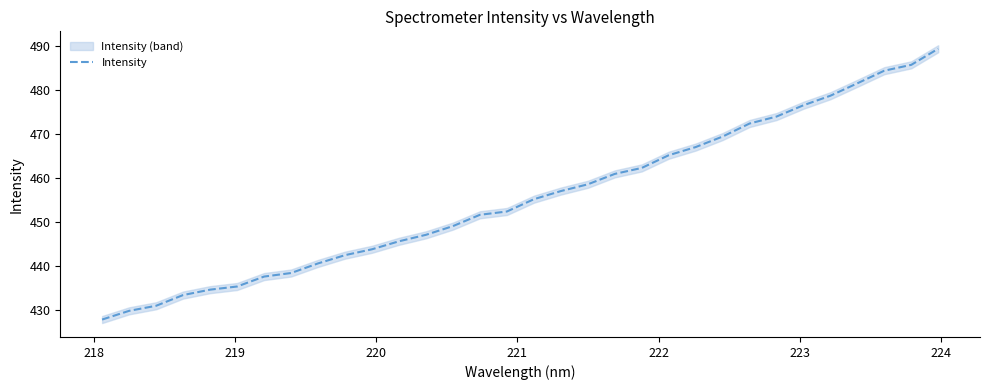

How many values exceed 455?

16